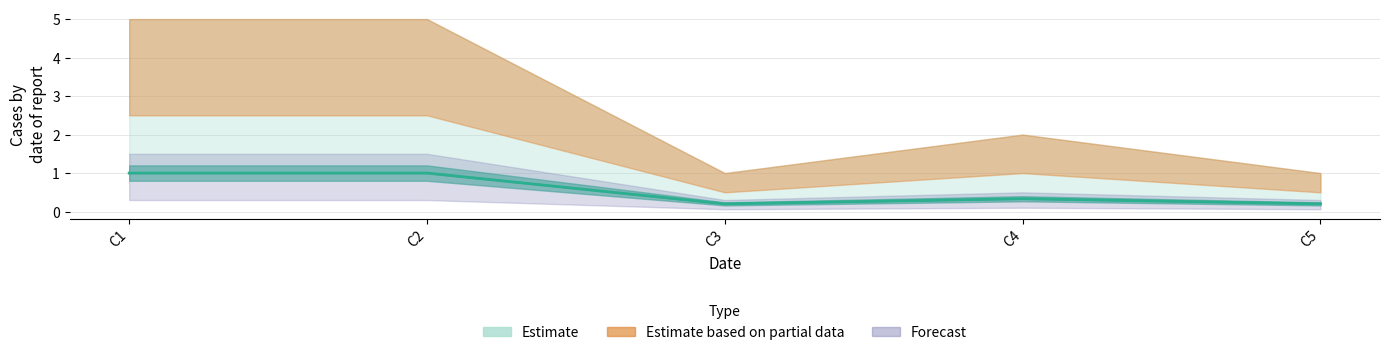

True or false: C1 and C2 intersect in this chart.

False